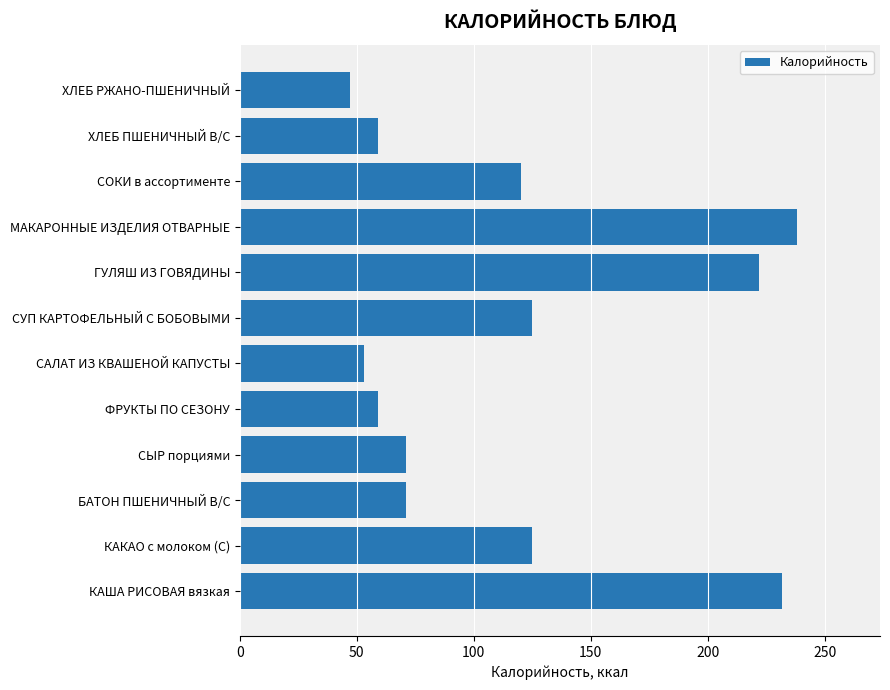

Is it true that the value at ФРУКТЫ ПО СЕЗОНУ is 81?

False